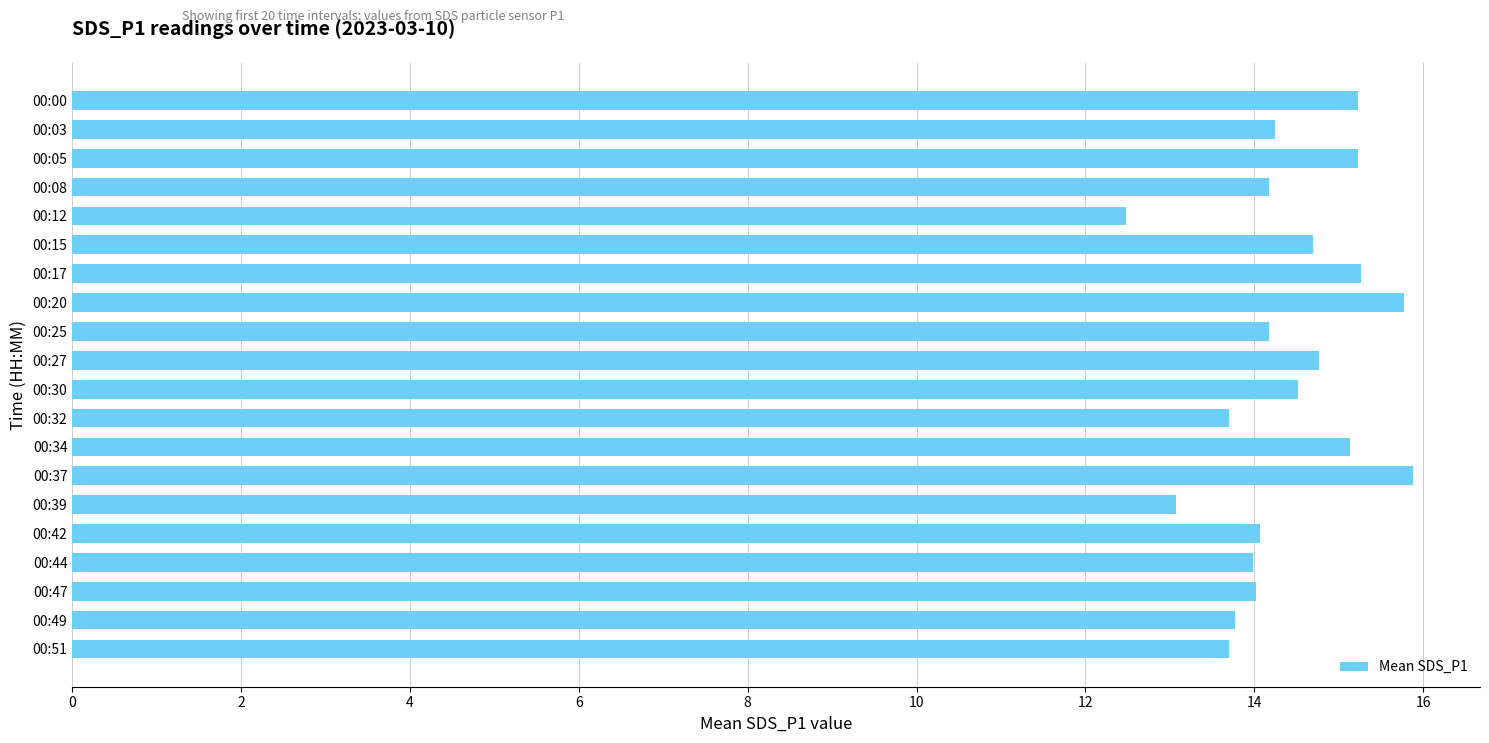

How many data points does each series have?

20